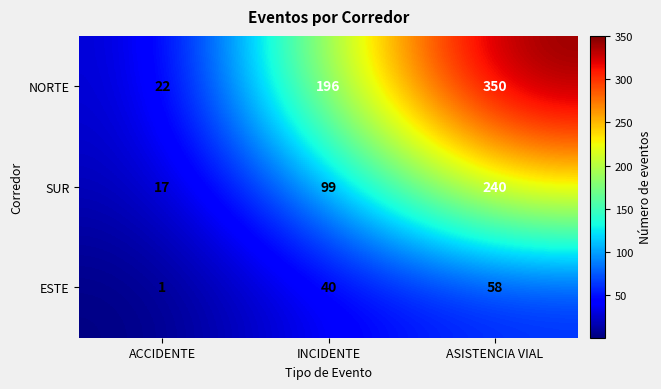

Read the NORTE value at ACCIDENTE, to the nearest 10.

20